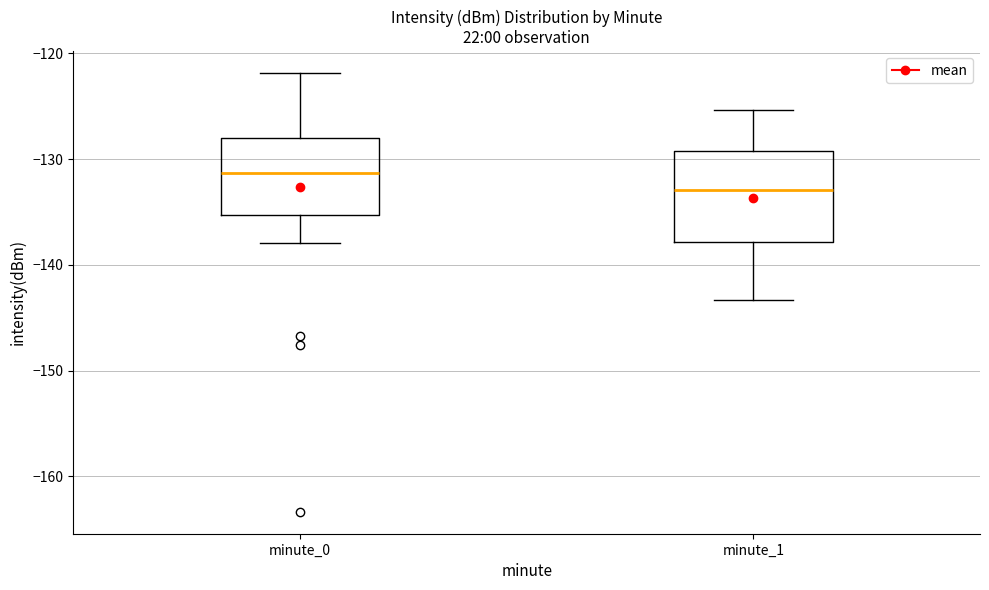

Reading left to right, read every box against the y-axis: the position of its median line, the range the box covers, and the ends of its whiskers. The values are not printed on the chart, so give them approximately, as read against the axis.

minute_0: median -131, box -135 to -128, whiskers -138 to -122
minute_1: median -133, box -138 to -129, whiskers -143 to -125